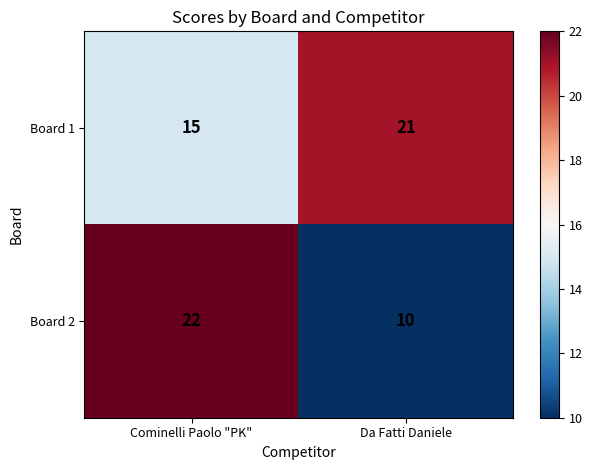

What is the highest value of the Board 1 series?

21